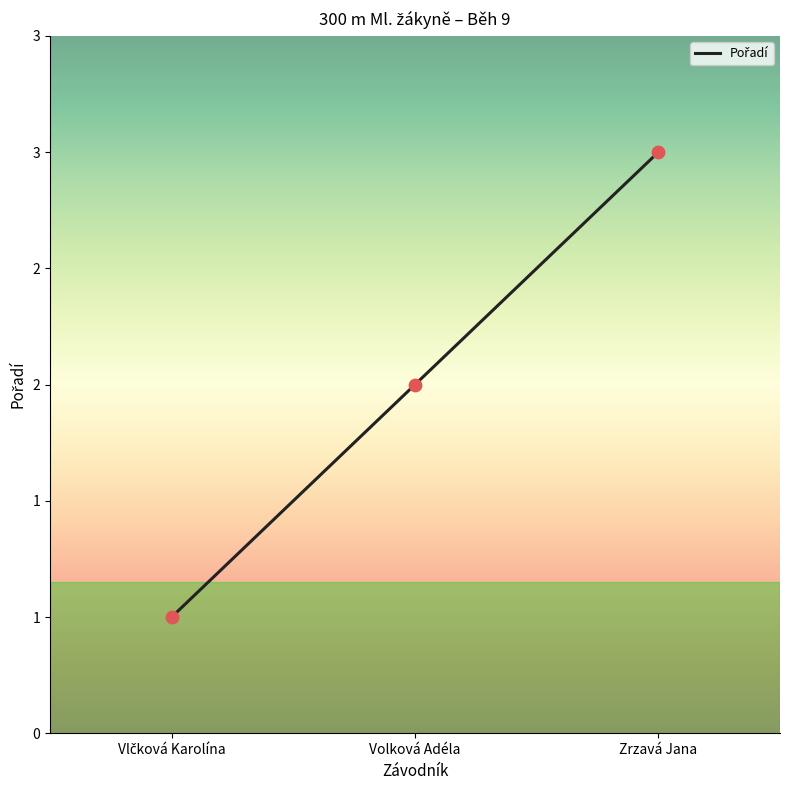

Approximately how many times larger is the value at Volková Adéla compared to Vlčková Karolína?

2.0